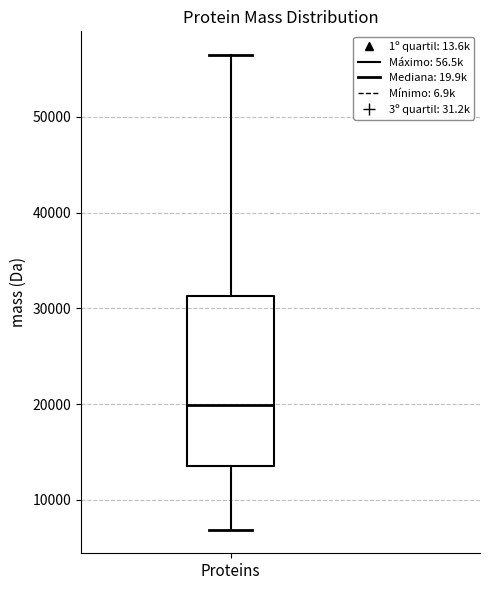

Read this box plot against the y-axis: the position of the median line, the range covered by the box, and the ends of both whiskers. The values are not printed on the chart, so give them approximately, as read against the axis.

median 20000, box 14000 to 31000, whiskers 7000 to 56000